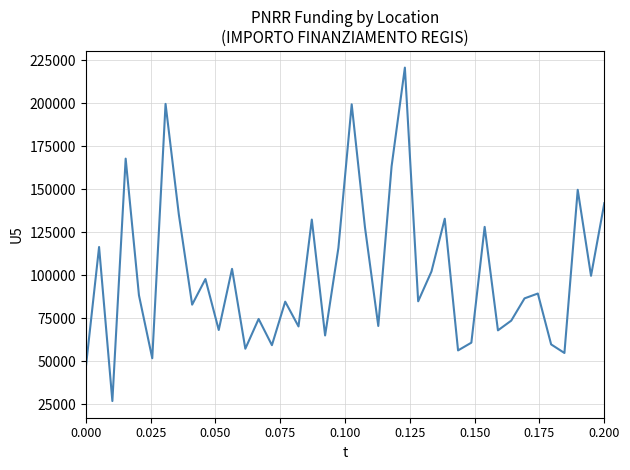

What is the minimum value shown in the chart?

26730.0